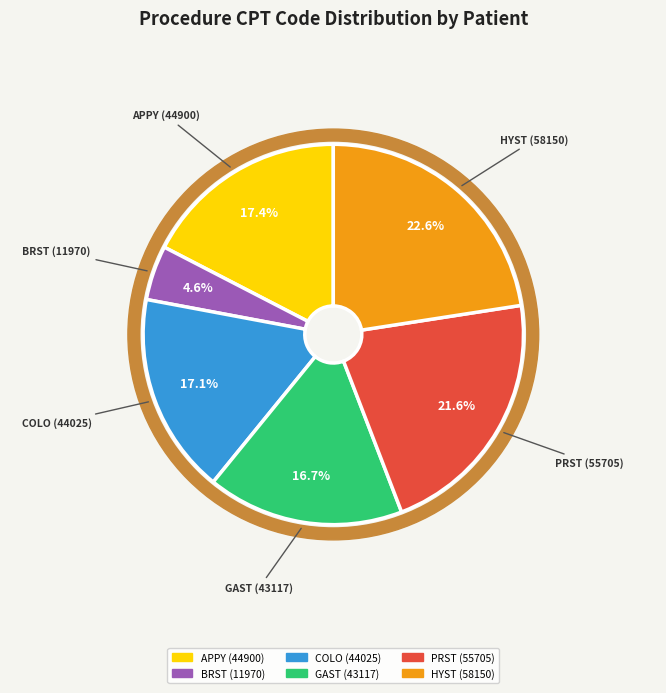

Combined, what portion of the pie is BRST (11970) and APPY (44900)?

22.1%